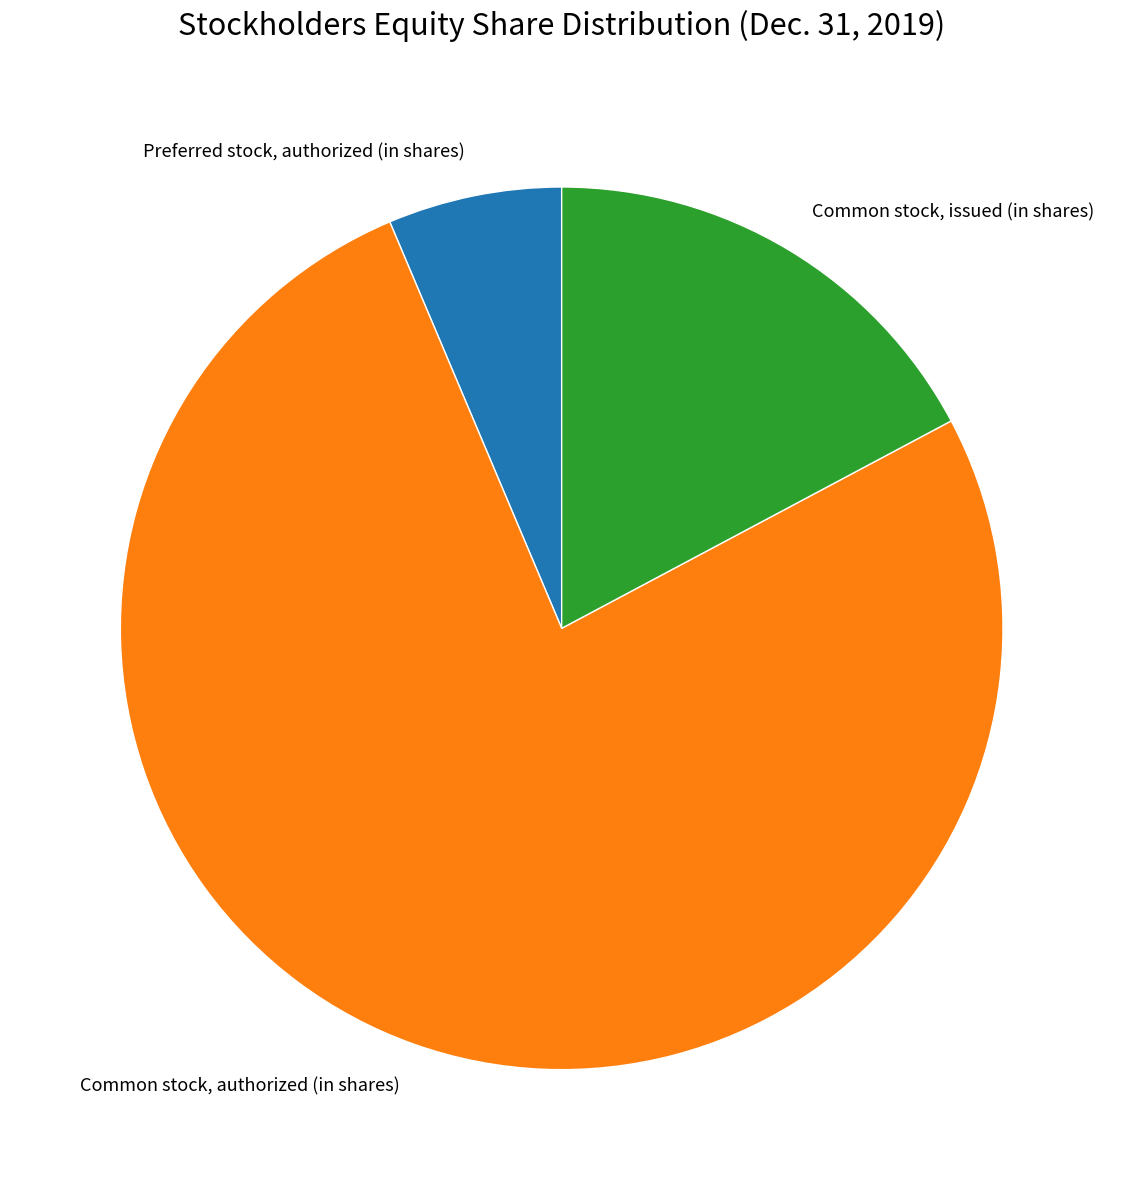

Rank the categories by value from lowest to highest.

Preferred stock, authorized (in shares), Common stock, issued (in shares), Common stock, authorized (in shares)